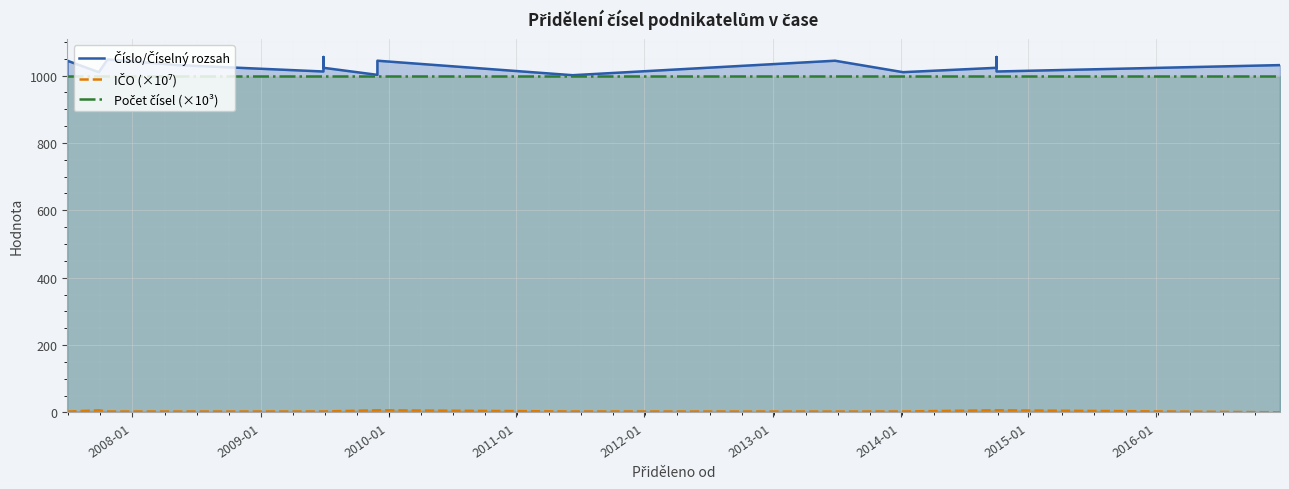

Where is the first local minimum for Číslo/Číselný rozsah?

2010-01